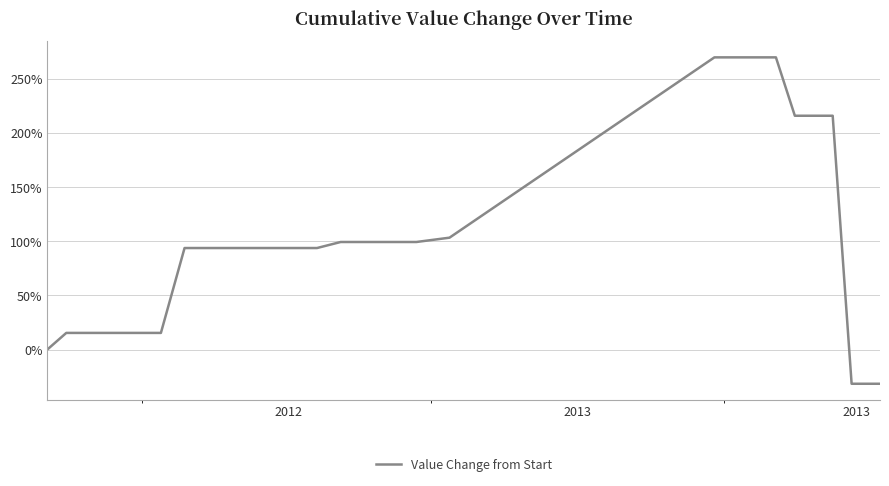

What is the difference between the maximum and minimum values?

301.2